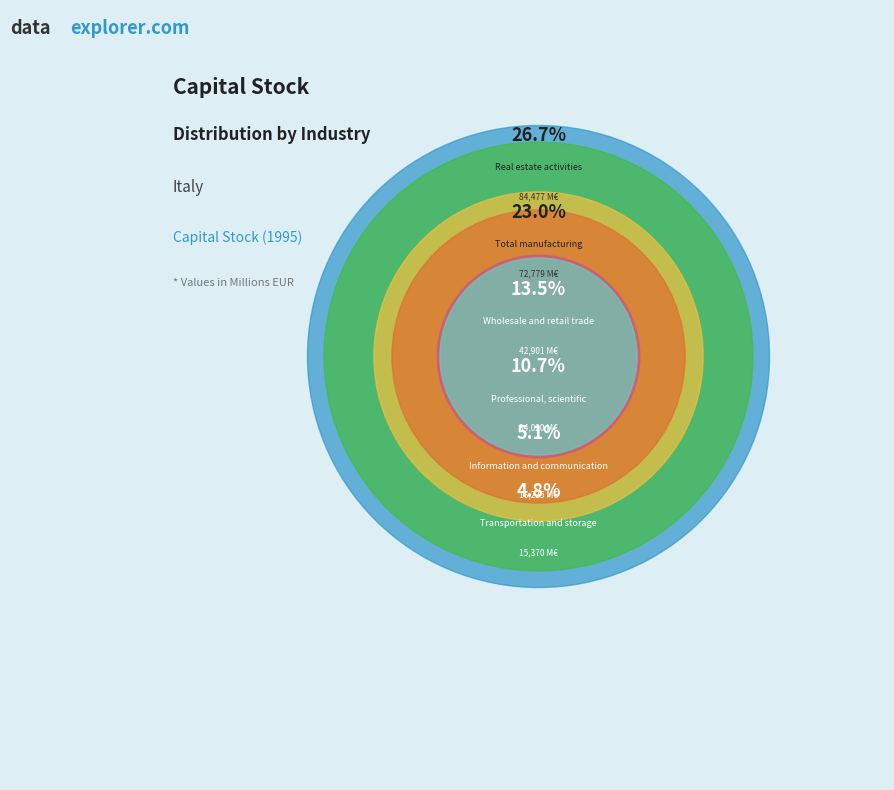

What percentage is the Financial and insurance slice, to the nearest percent?

3%